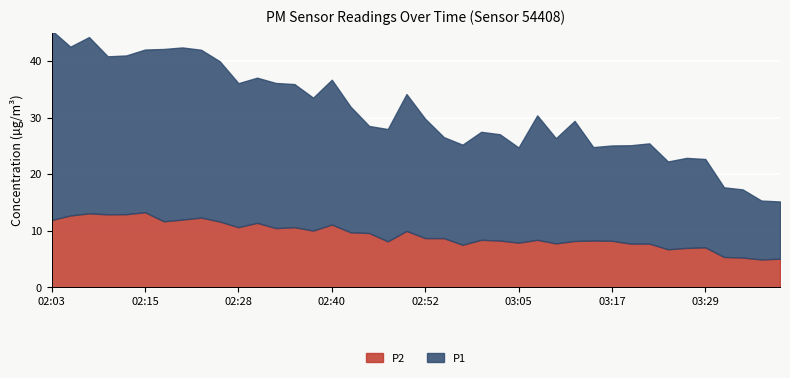

What is the label of the 11th point from the right?

03:14